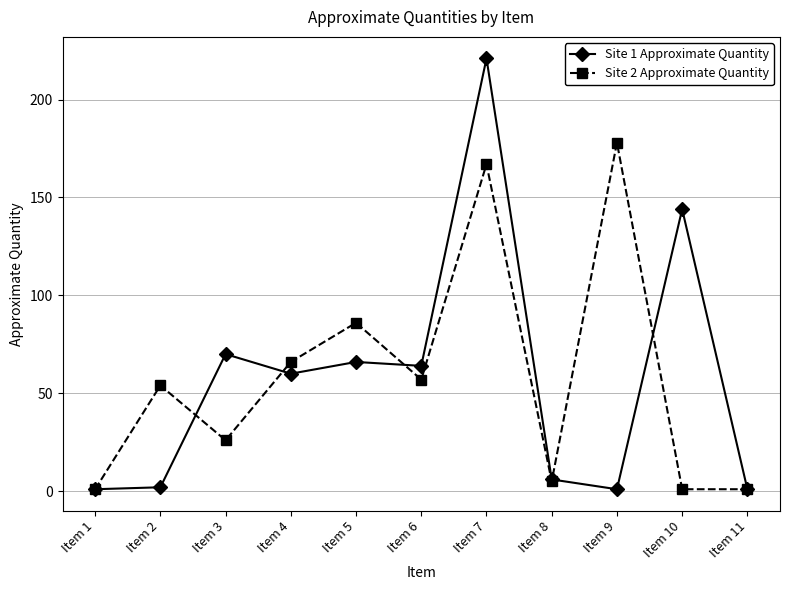

What is the difference between the maximum and minimum values in the Site 2 Approximate Quantity series?

177